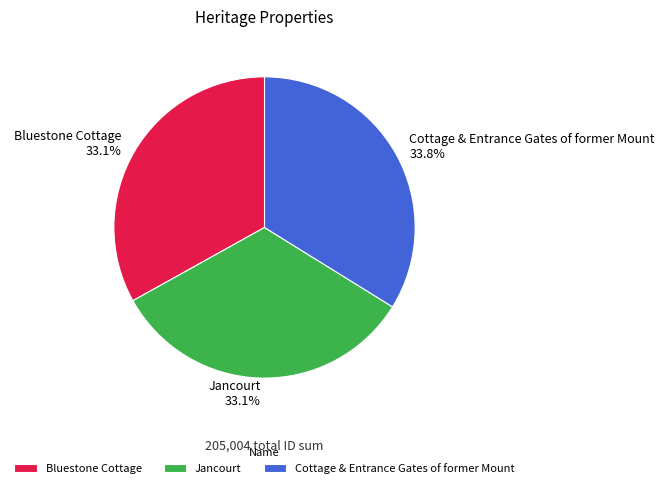

How many segments does this pie chart have?

3